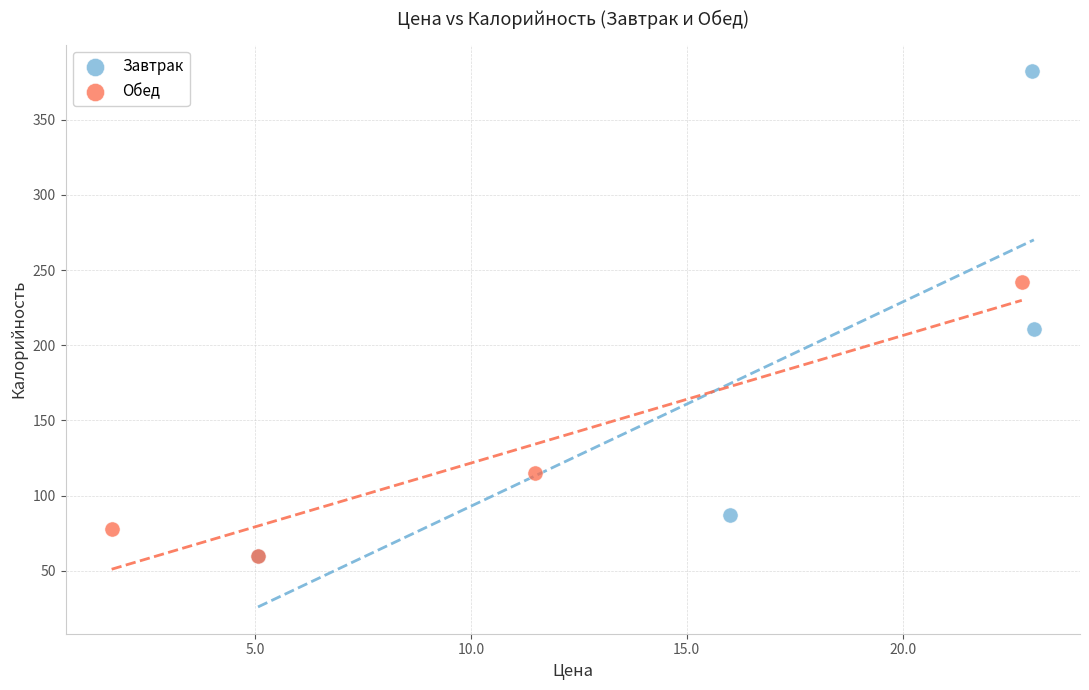

Which series contains the highest Y value?

Завтрак